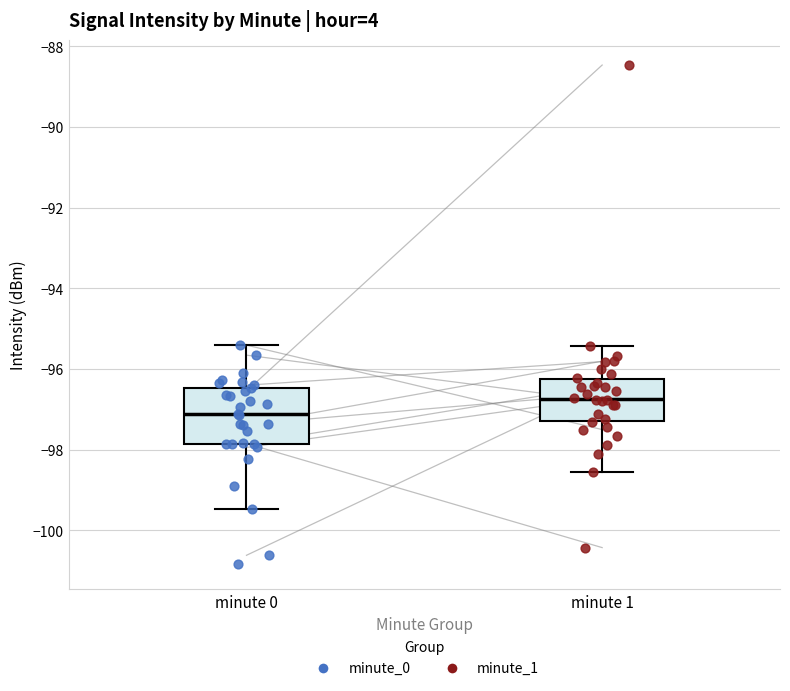

Reading left to right, read every box against the y-axis: the position of its median line, the range the box covers, and the ends of its whiskers. The values are not printed on the chart, so give them approximately, as read against the axis.

minute 0: median -97.2, box -97.8 to -96.4, whiskers -99.4 to -95.4
minute 1: median -96.8, box -97.2 to -96.2, whiskers -98.6 to -95.4